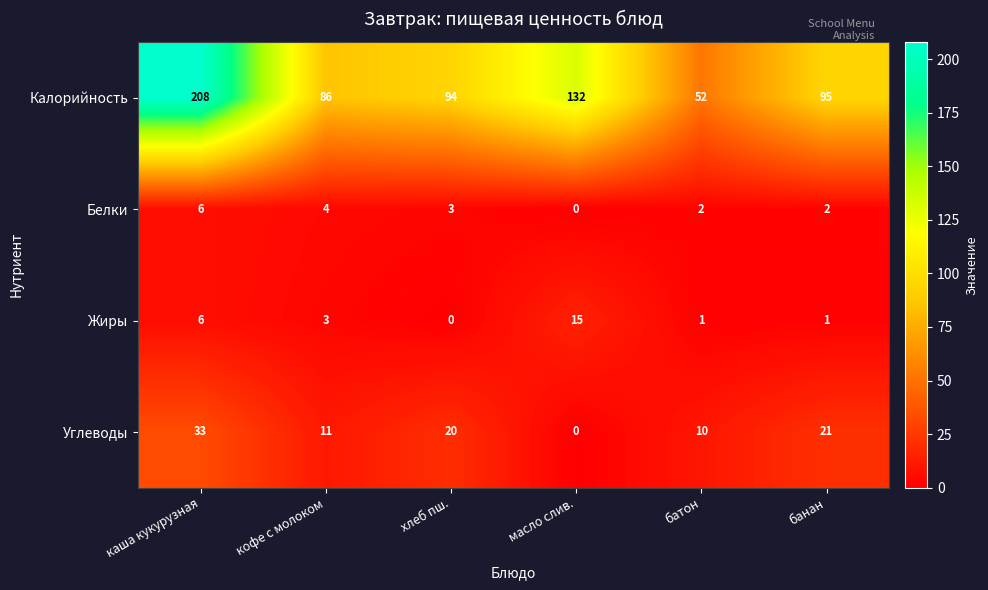

Count the number of data series in this chart.

4